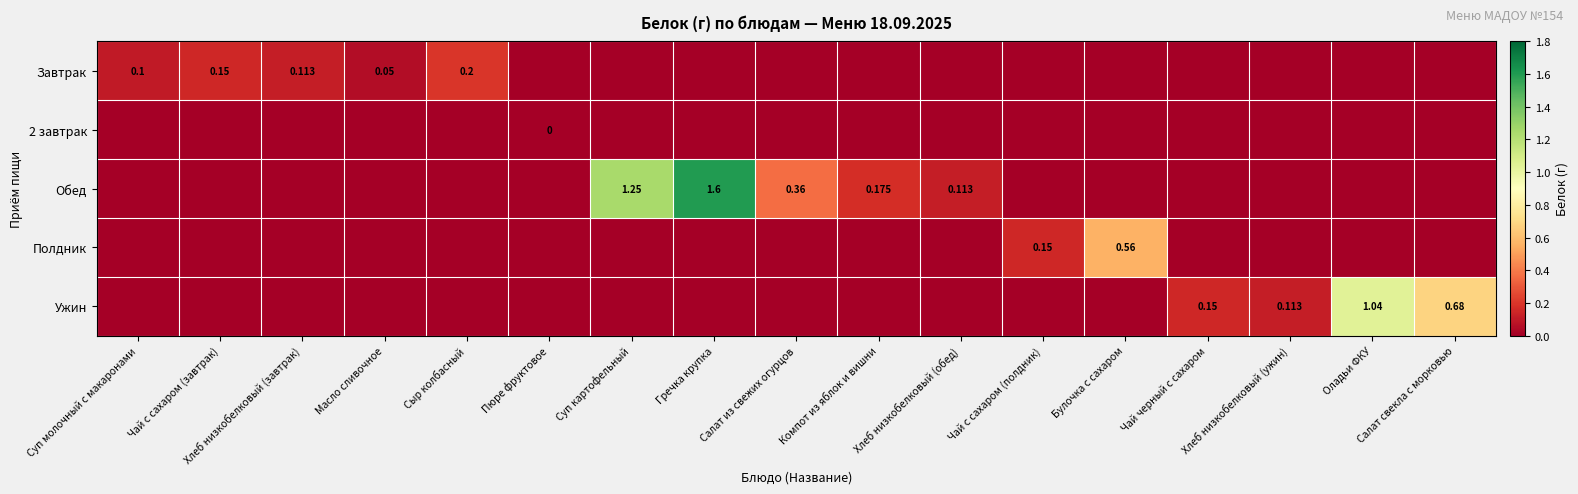

What is the total value across all series at Чай черный с сахаром?

0.1